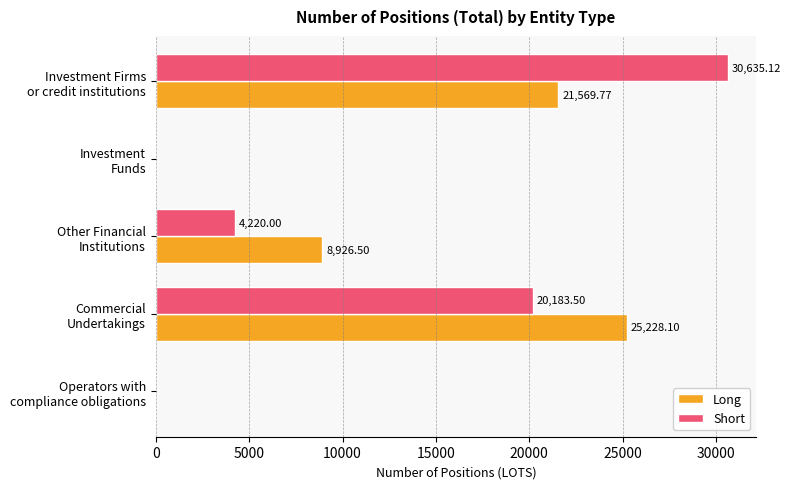

Which series has the largest total across all categories?

Long